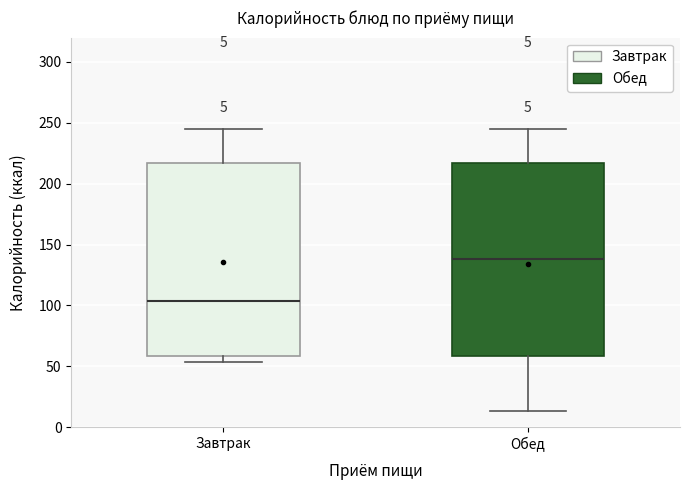

Which box has the highest median line?

Обед